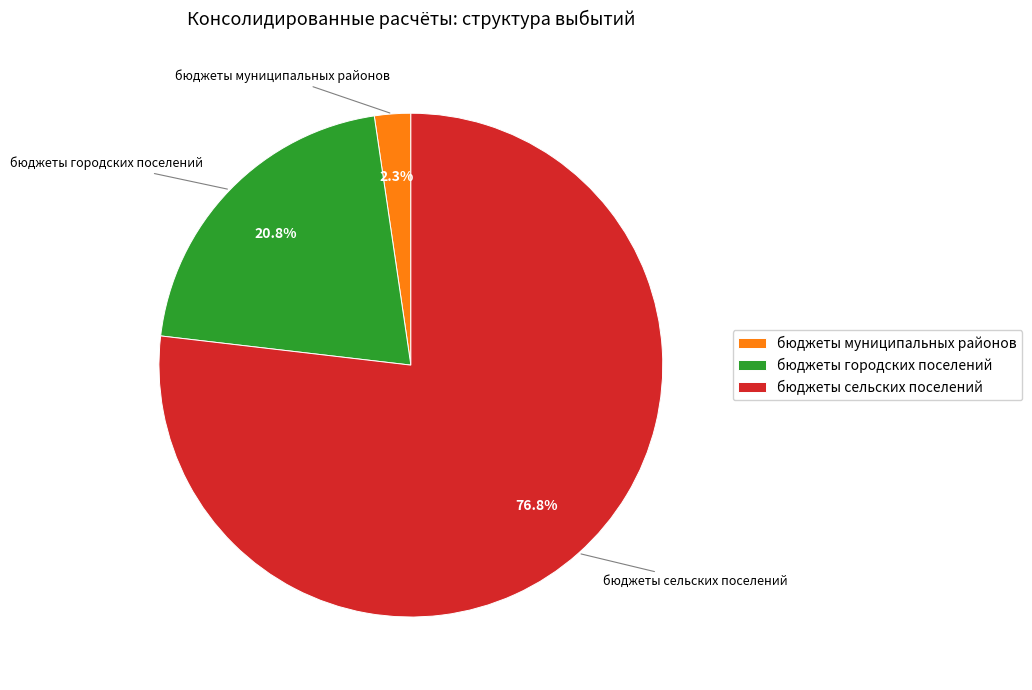

Is there a majority slice in this chart?

Yes